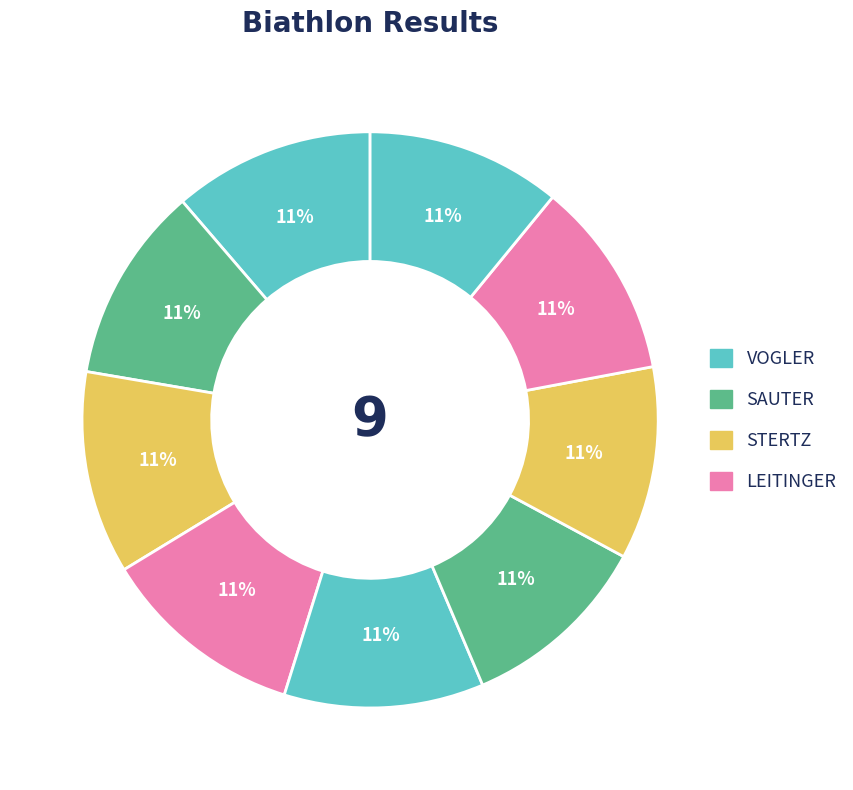

Count the number of slices in the pie.

9